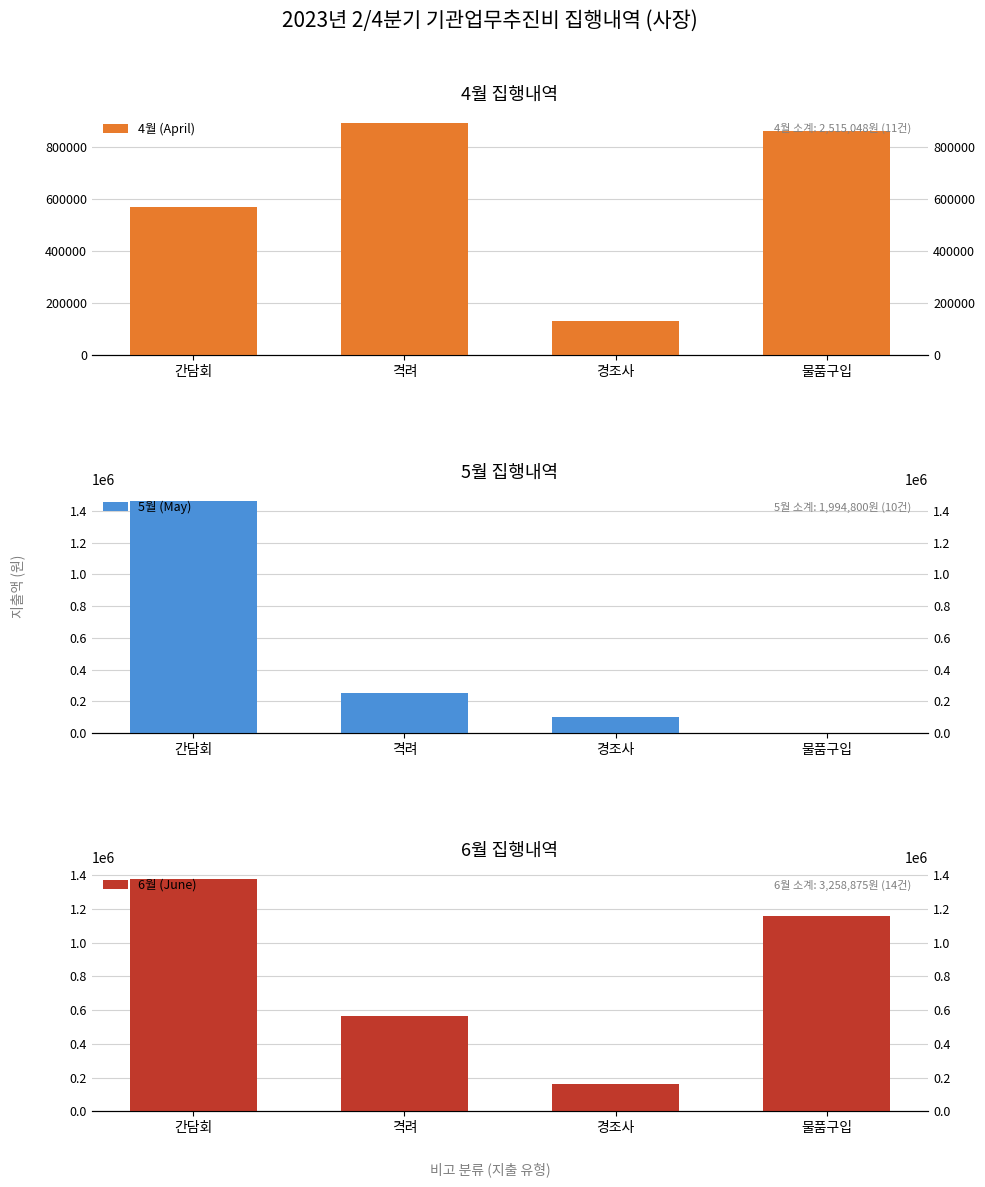

What is the sum of the 6월 (June) values at 물품구입 and 격려?

1721875